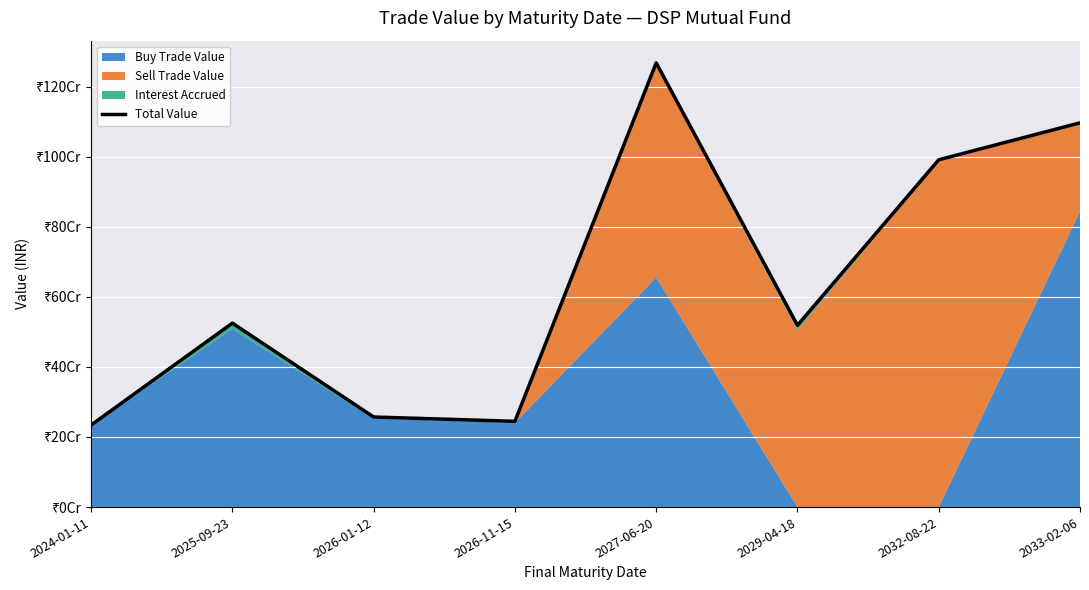

What is the difference between the maximum and minimum values?

1033402000.0